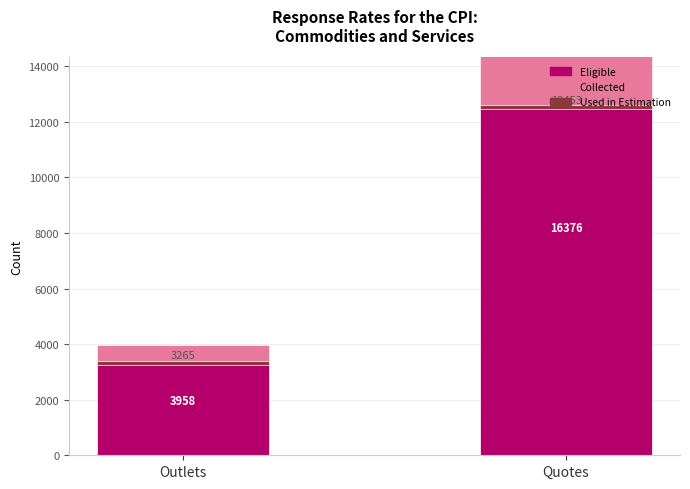

List the series in order of their peak value, lowest first.

Collected, Used in Estimation, Eligible